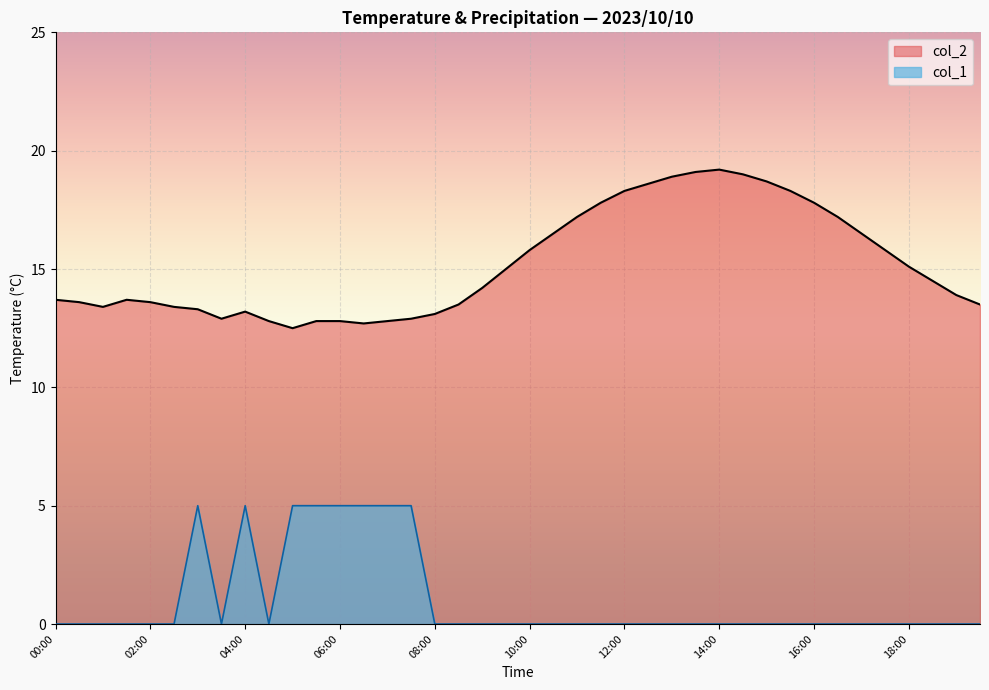

Which category has the lowest value across all series?

00:00